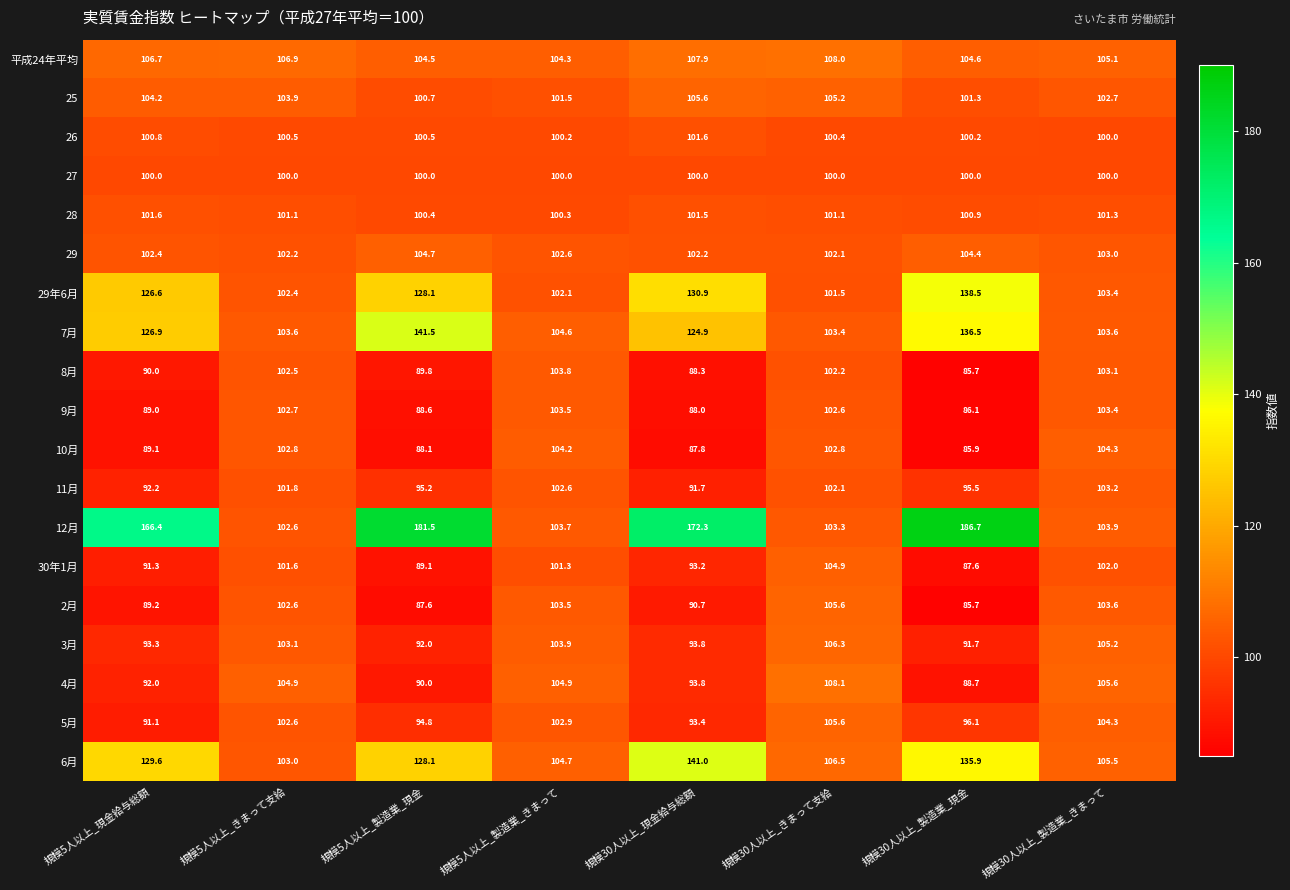

Which series has the largest range (max minus min)?

12月